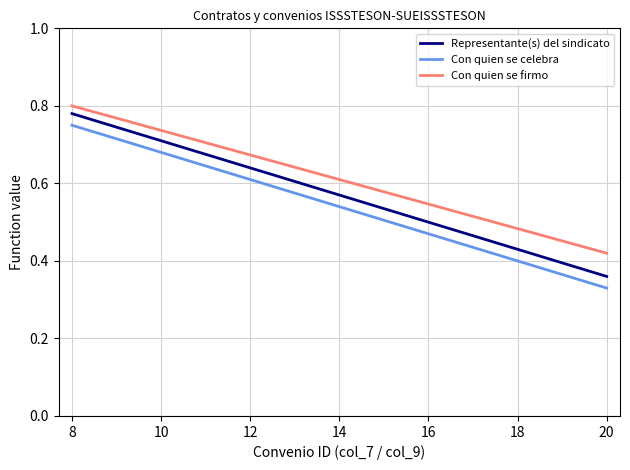

True or false: Con quien se firmo and Representante(s) del sindicato intersect in this chart.

False